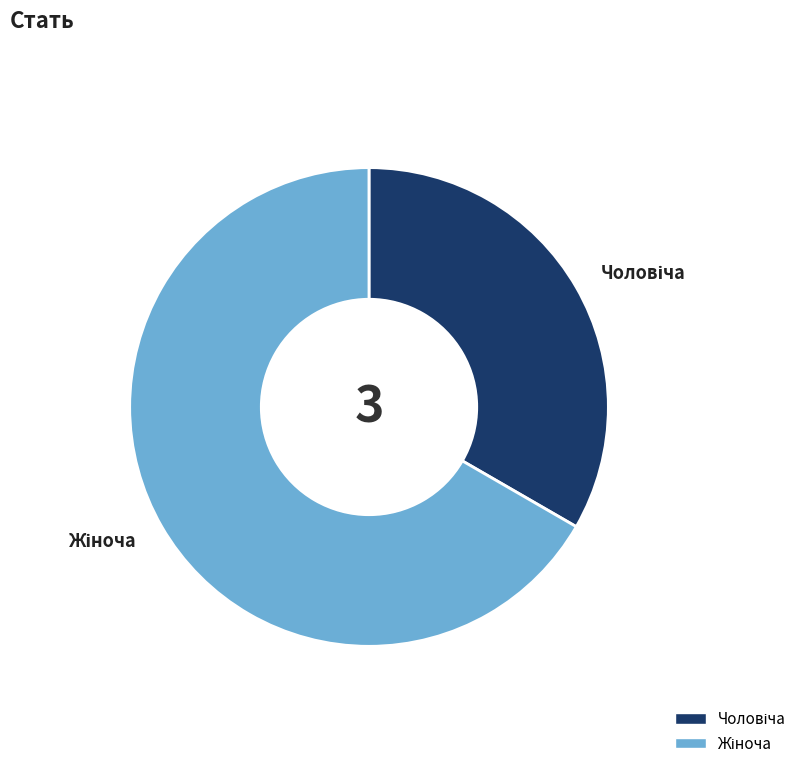

Is there any slice that represents more than half of the pie?

Yes